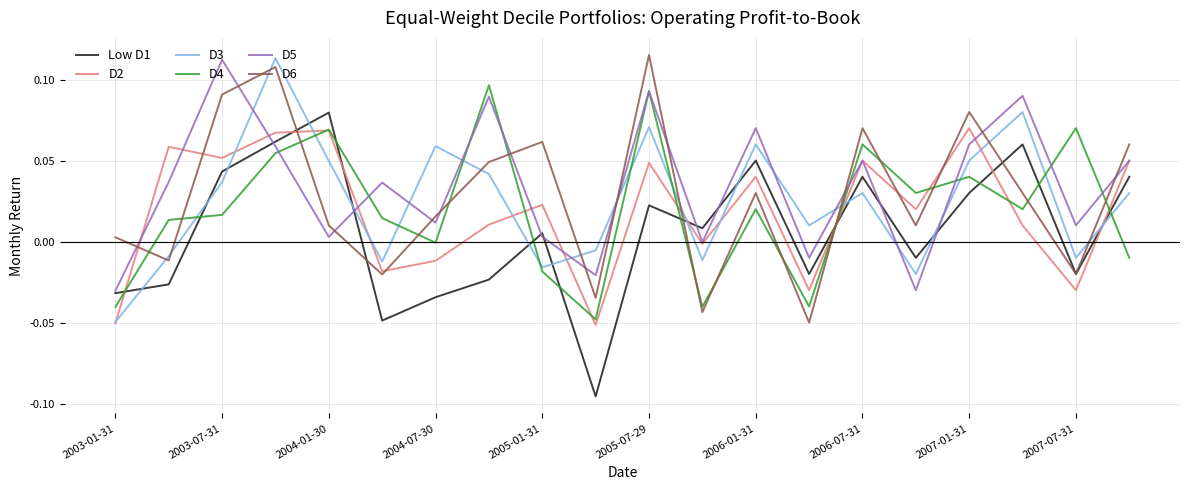

Which series ends up on top after the final intersection of Low D1 and D3?

Low D1